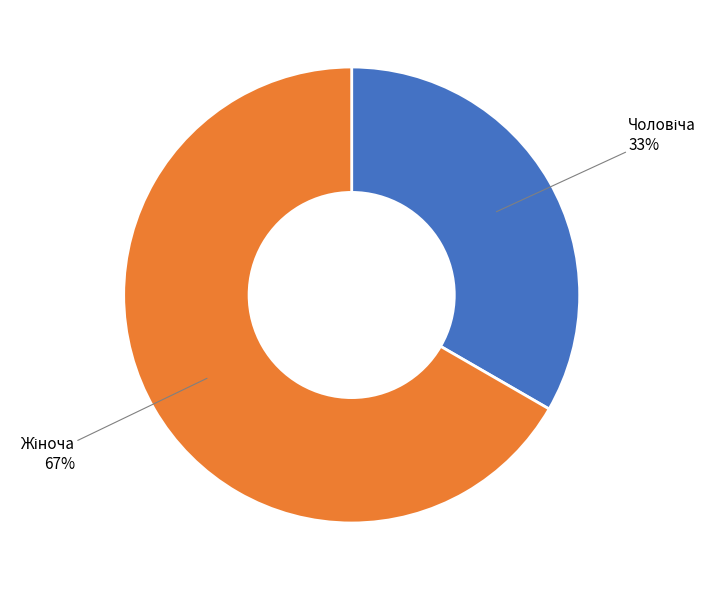

Does any single category account for the majority?

Yes